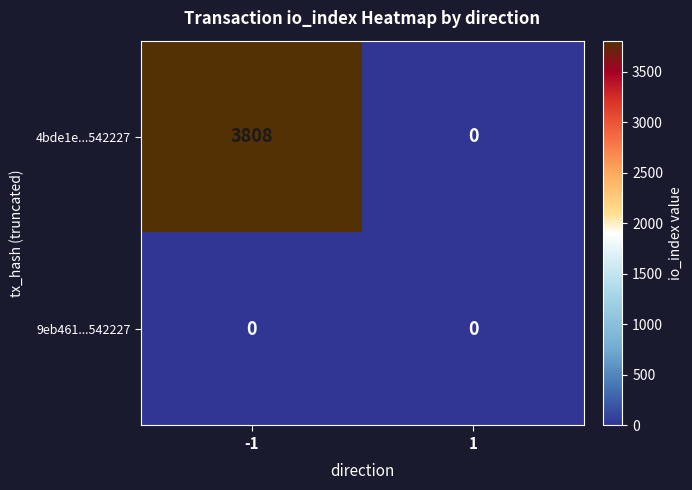

What is the difference between the highest and lowest values at -1?

3808